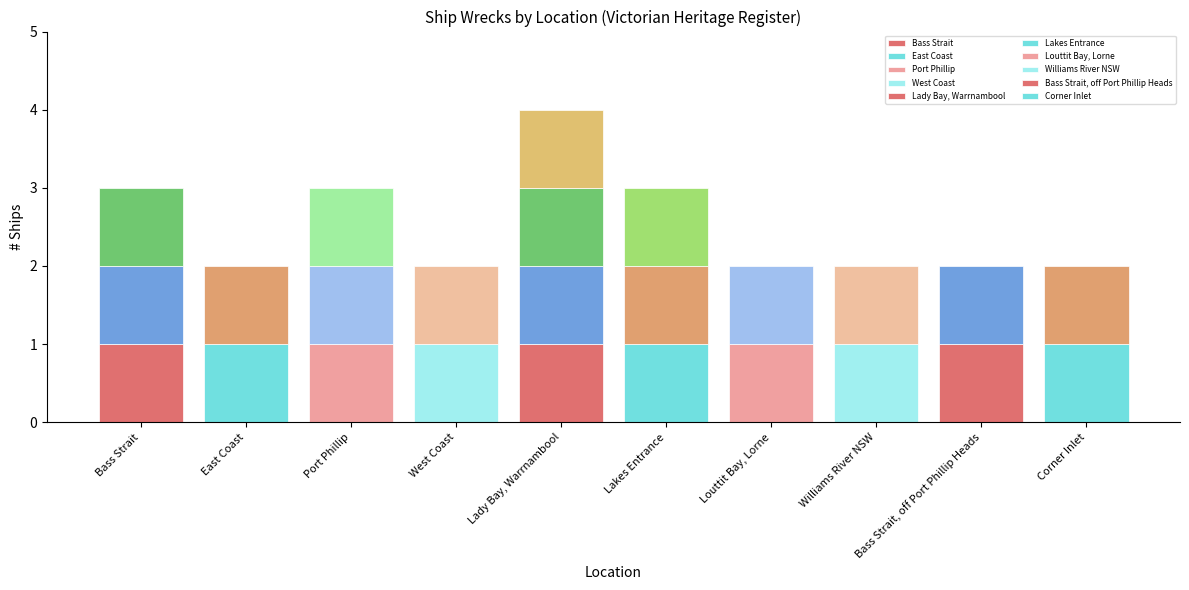

Reading right to left, transcribe all the data shown in this chart.

Corner Inlet=2	Bass Strait, off Port Phillip Heads=2	Williams River NSW=2	Louttit Bay, Lorne=2	Lakes Entrance=3	Lady Bay, Warrnambool=4	West Coast=2	Port Phillip=3	East Coast=2	Bass Strait=3